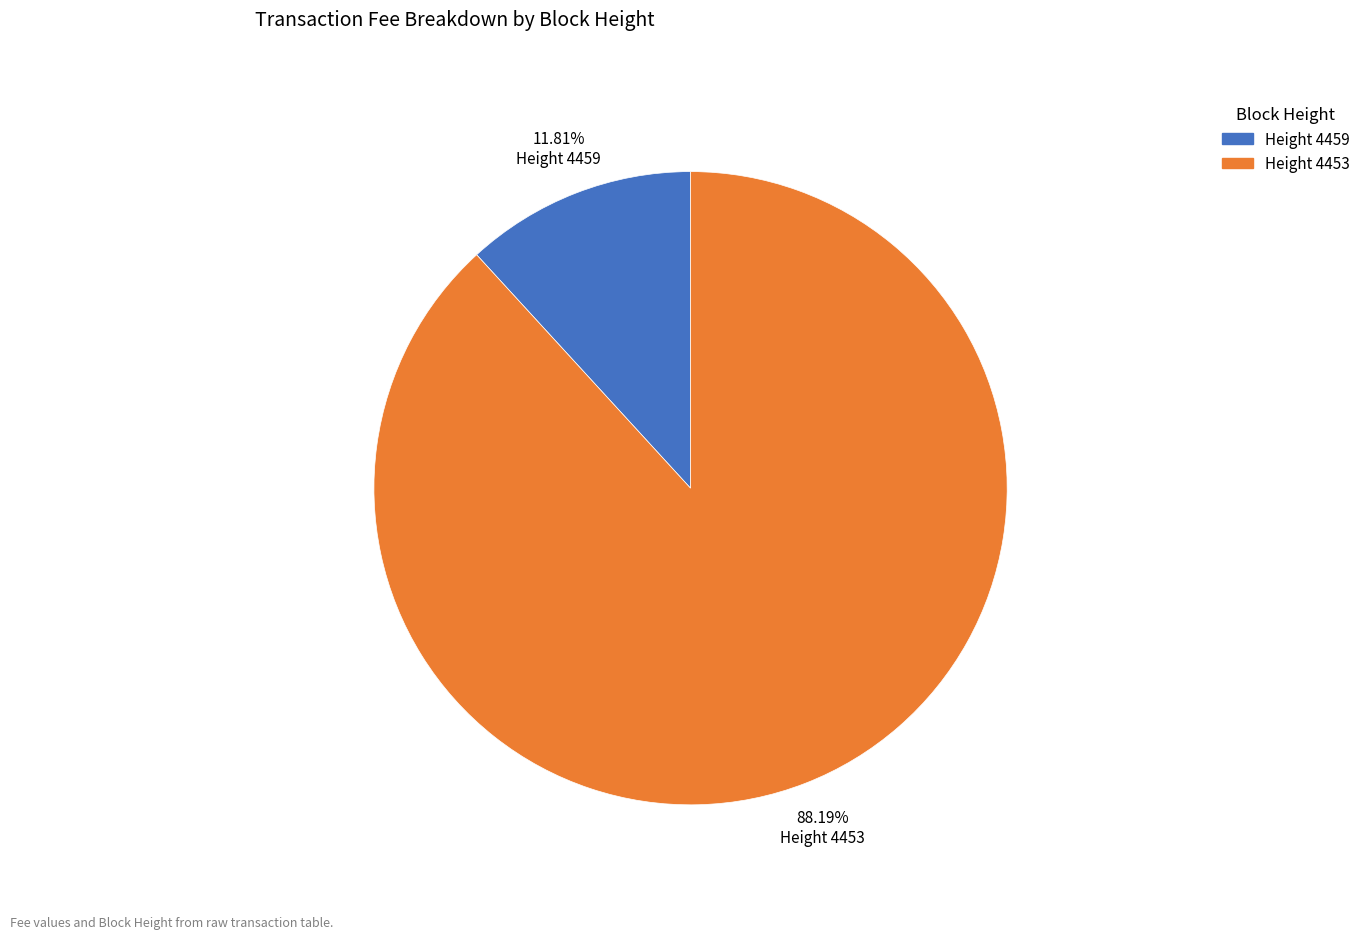

Is there a majority slice in this chart?

Yes